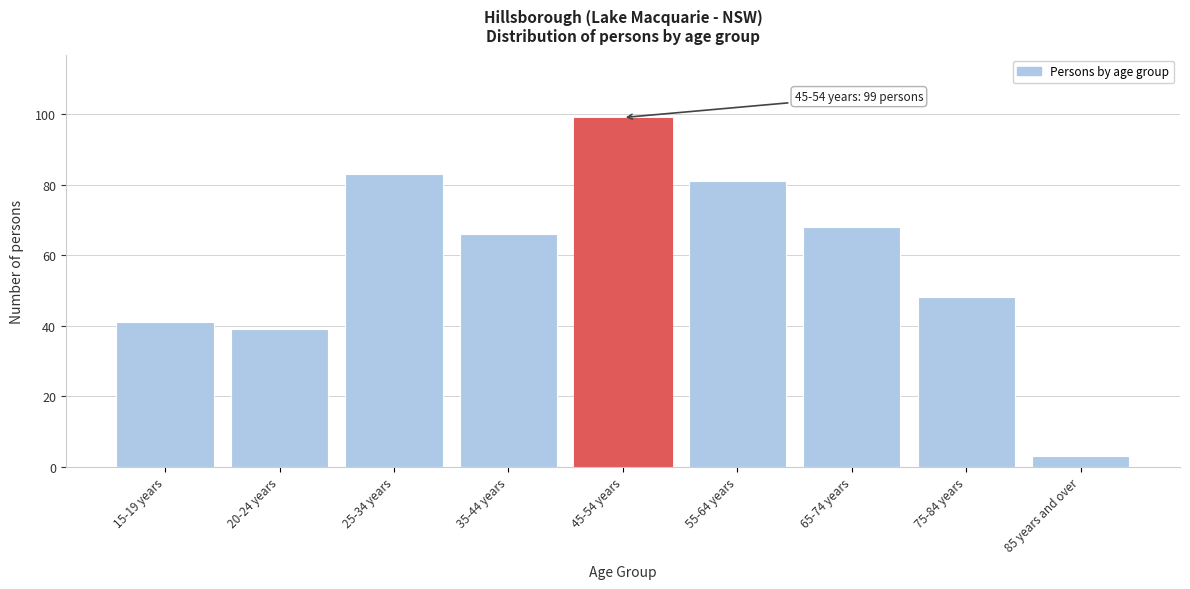

Reading left to right, what are all the values shown in this chart?

15-19 years=41	20-24 years=39	25-34 years=83	35-44 years=66	45-54 years=99	55-64 years=81	65-74 years=68	75-84 years=48	85 years and over=3